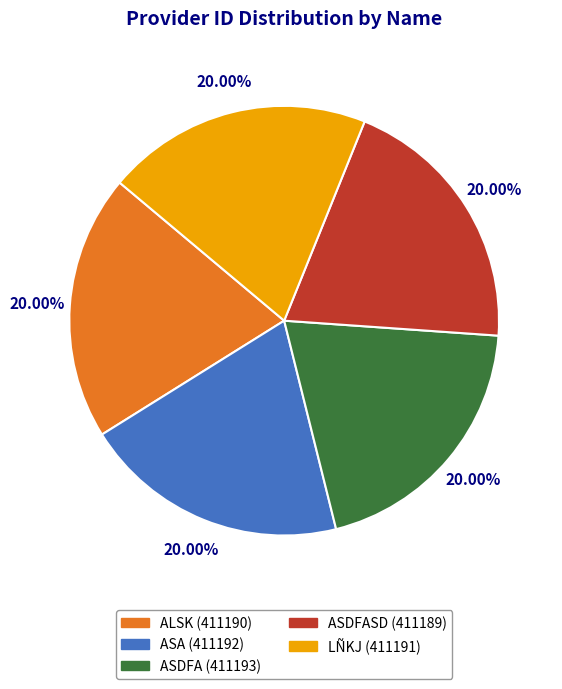

To the nearest percent, what is the average slice percentage?

20%